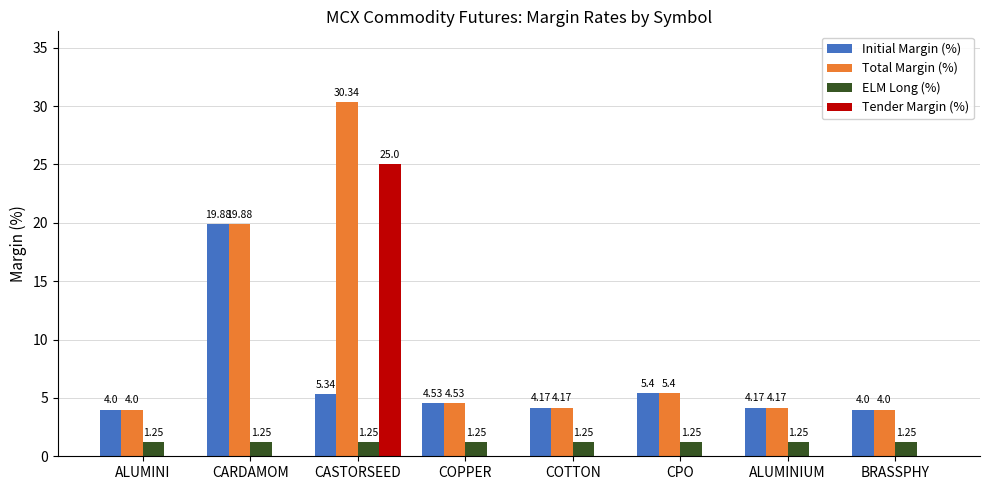

Which label corresponds to the largest value in the chart?

CASTORSEED